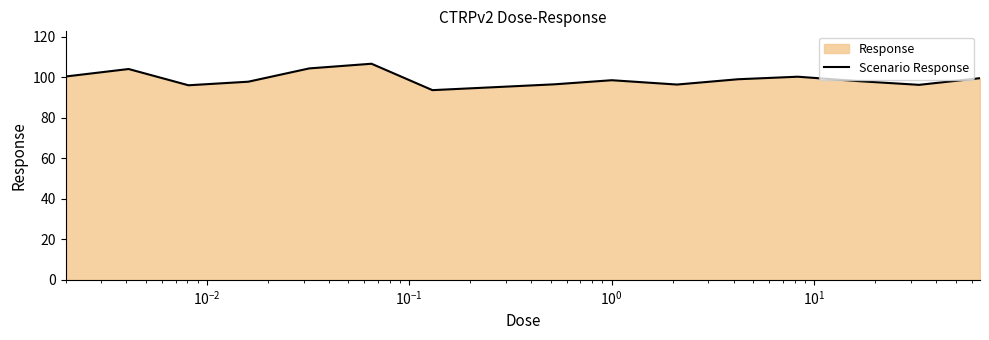

How many interior local valleys (lower than both neighbors) does the data have?

4